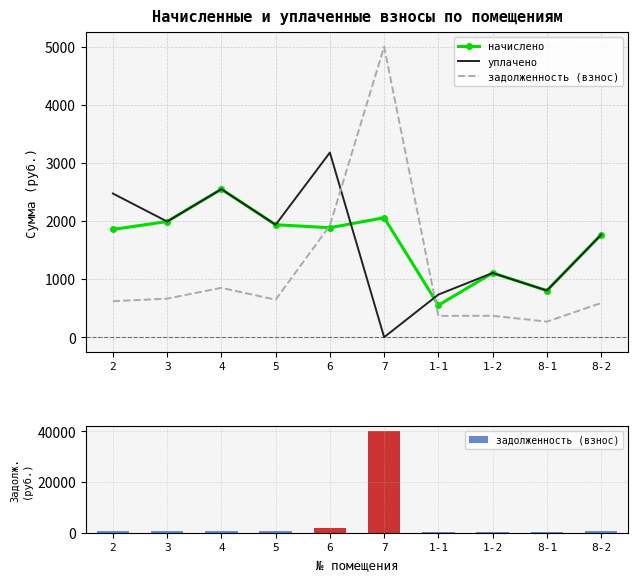

True or false: начислено has a value of 802.5 at 8-1.

True